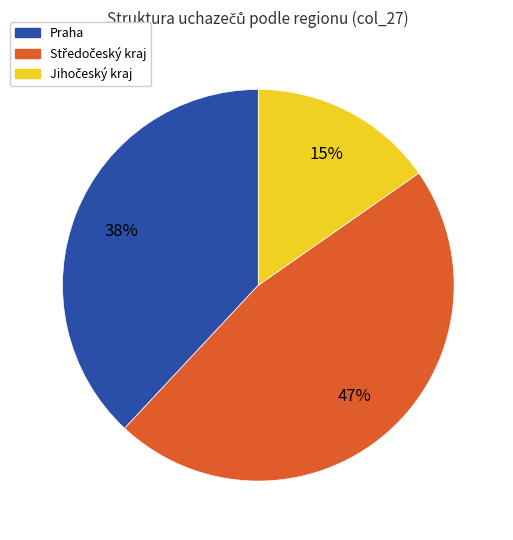

Is there any slice that represents more than half of the pie?

No